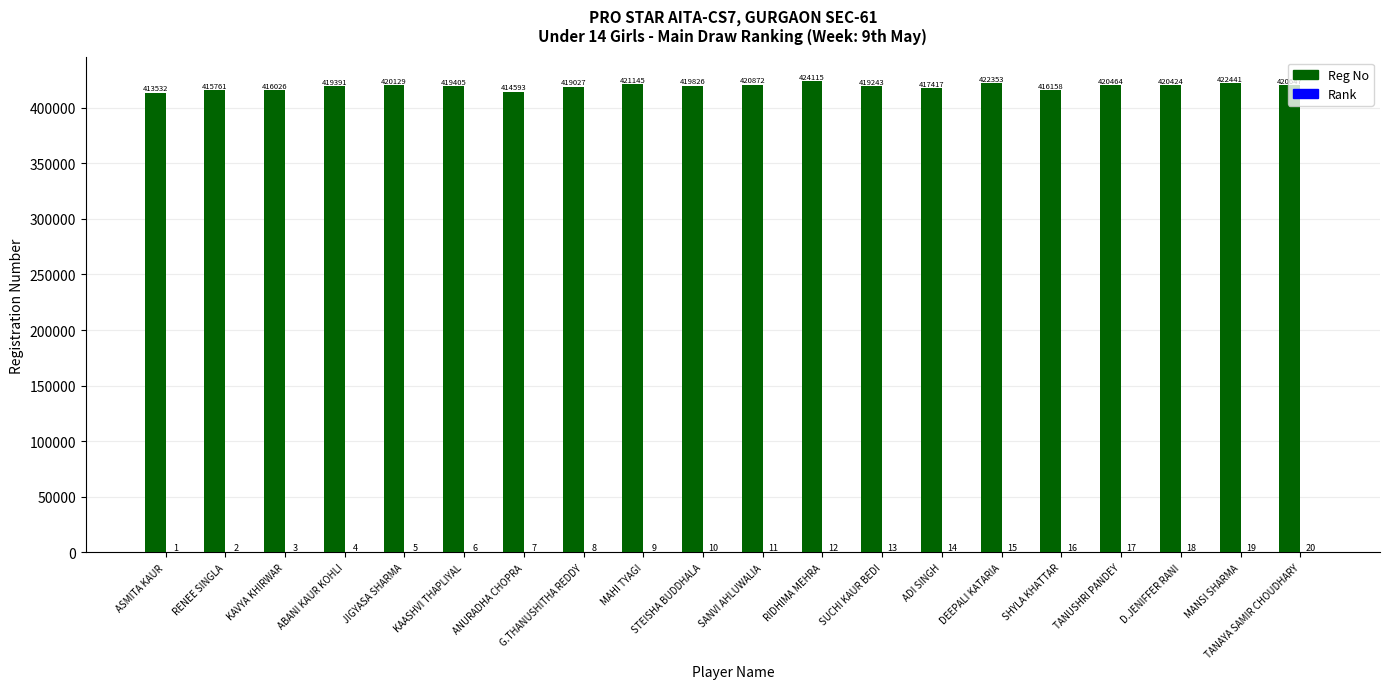

Which series has the largest total across all categories?

Reg No